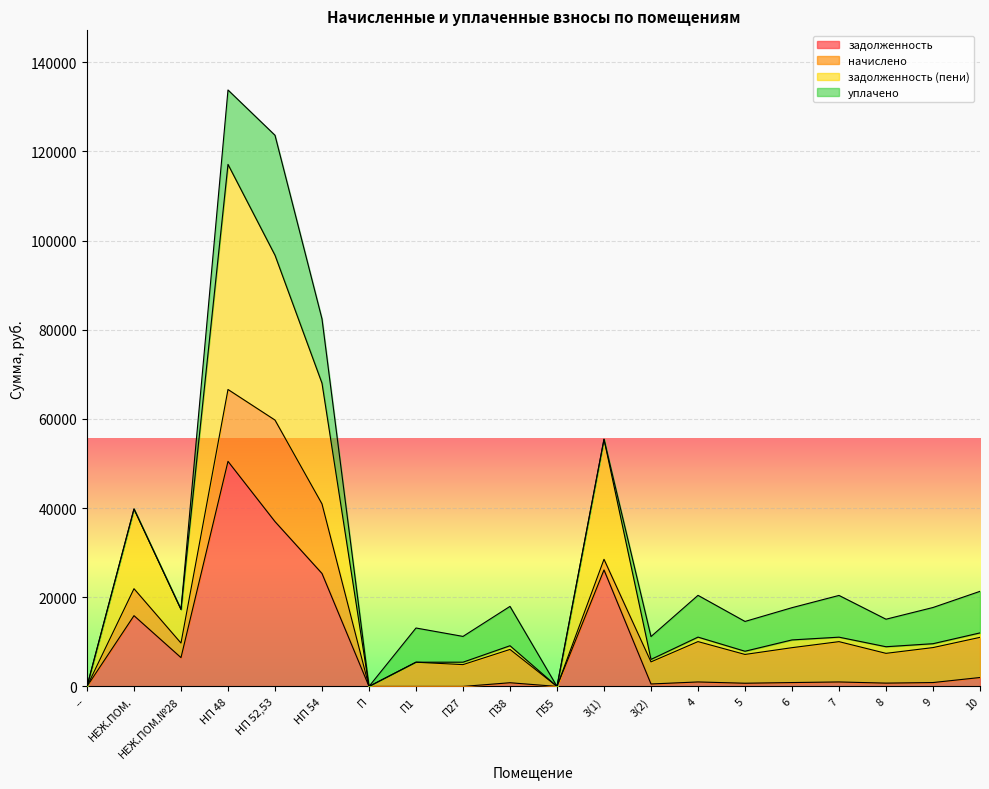

What is the maximum value for задолженность?

50489.7